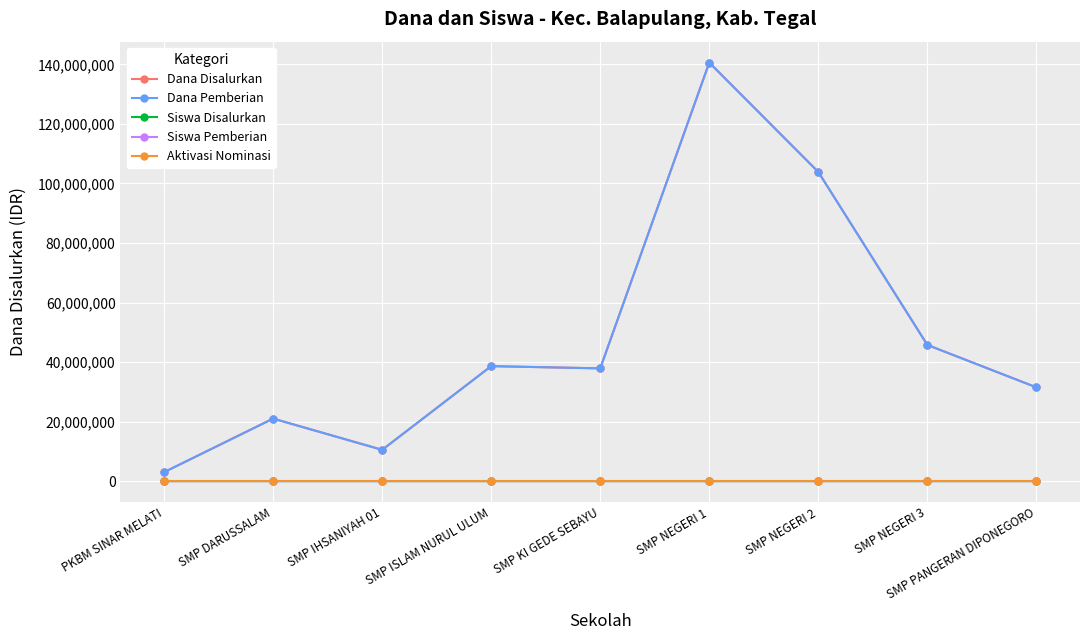

Does the chart have visible grid lines?

Yes